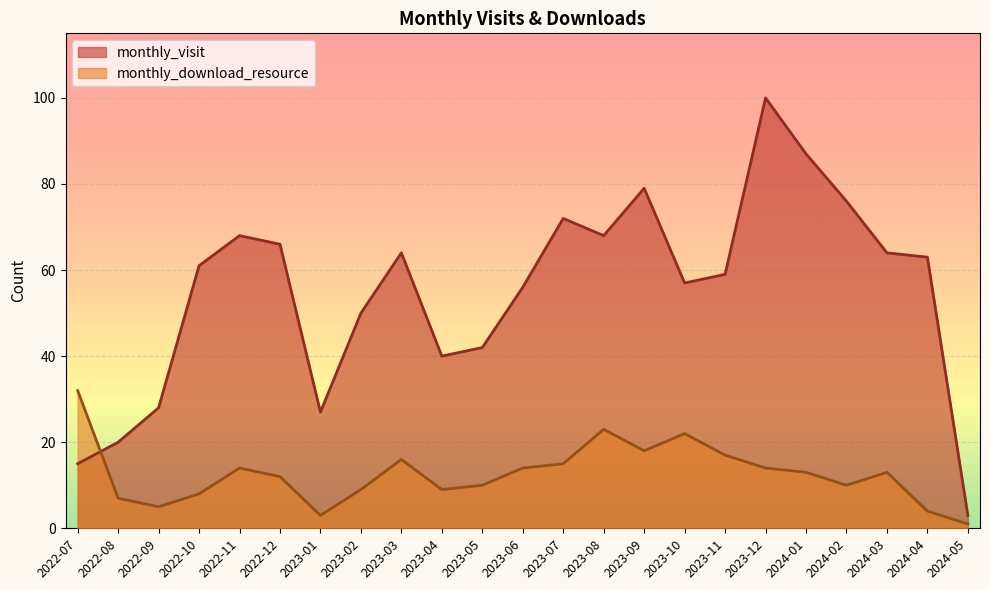

In monthly_visit, how many points are higher than both neighbors (excluding endpoints)?

5